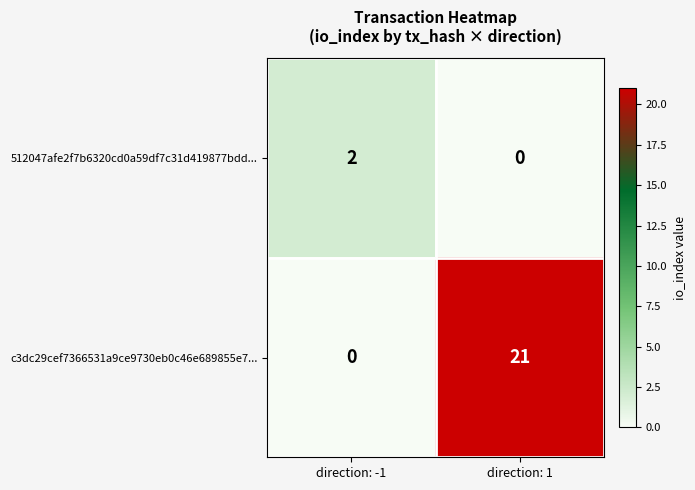

What is the spread (max minus min) of values at direction: -1?

2